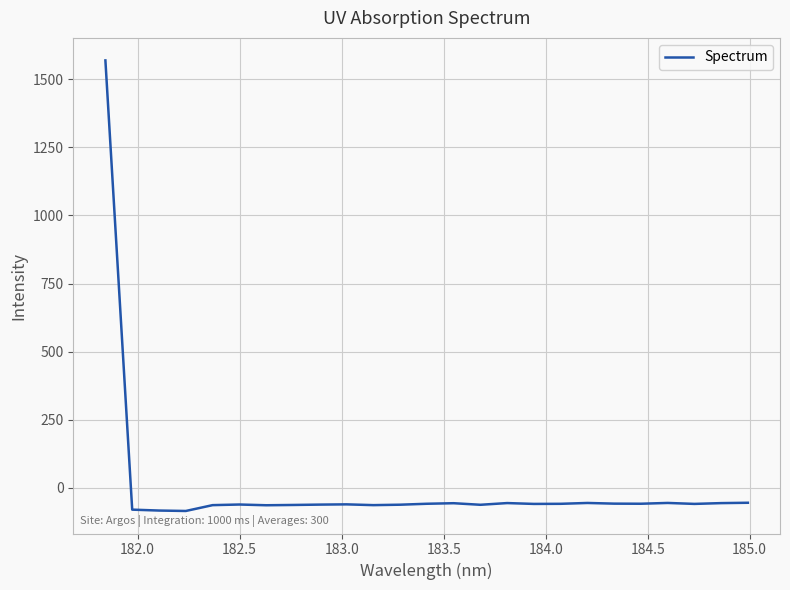

What is the difference between the maximum and minimum values?

1653.6